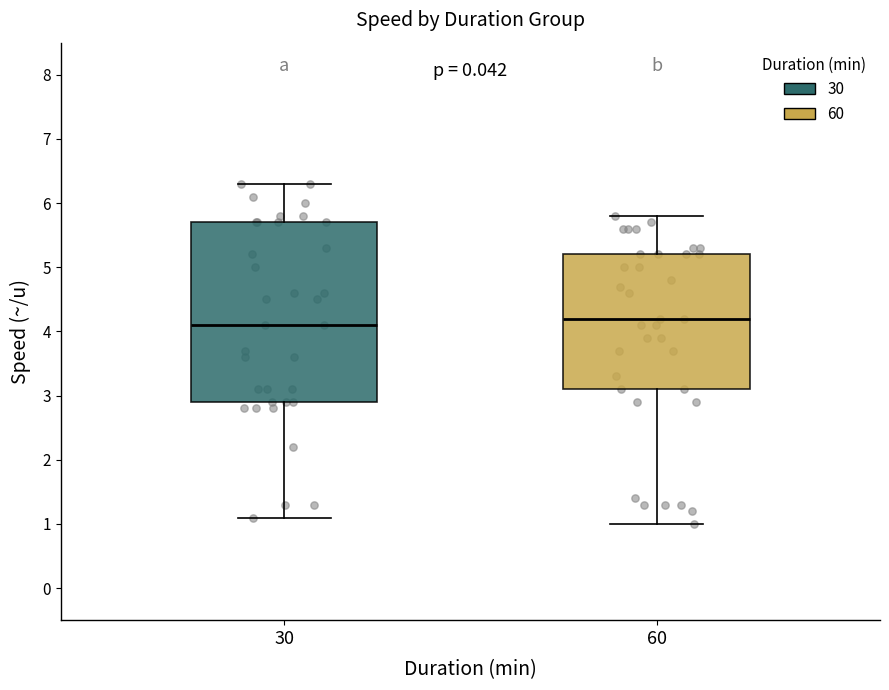

Reading left to right, read every box against the y-axis: the position of its median line, the range the box covers, and the ends of its whiskers. The values are not printed on the chart, so give them approximately, as read against the axis.

30: median 4.1, box 2.9 to 5.7, whiskers 1.1 to 6.3
60: median 4.2, box 3.1 to 5.2, whiskers 1.0 to 5.8